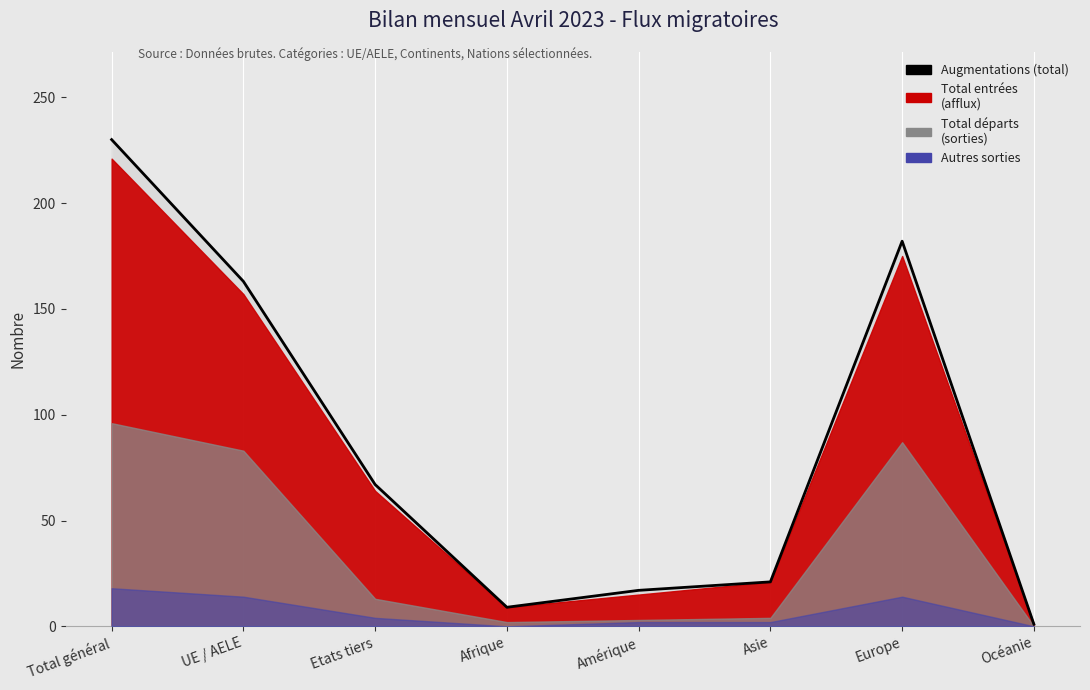

Rank the categories by value from highest to lowest.

Total général, Europe, UE / AELE, Etats tiers, Asie, Amérique, Afrique, Océanie